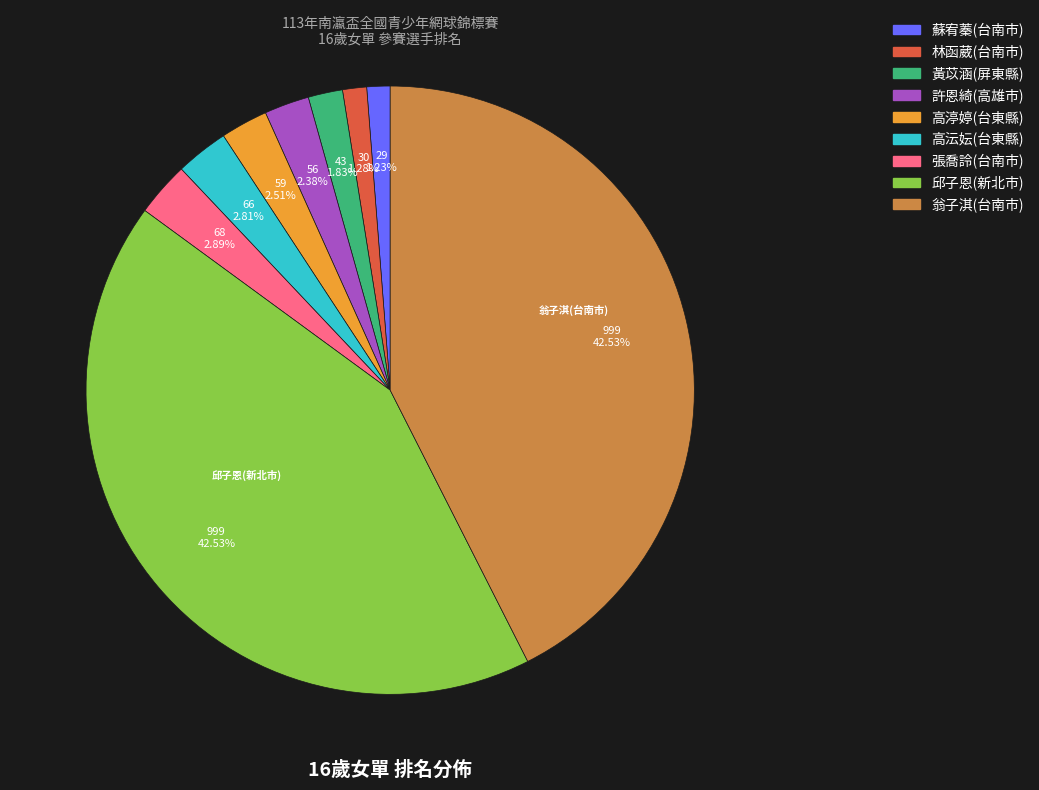

What is the total percentage of 林函葳(台南市) and 張喬詅(台南市)?

4.2%